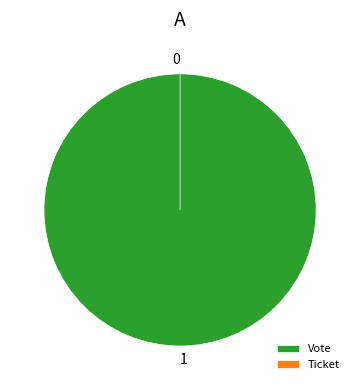

Which slice is the largest?

Vote